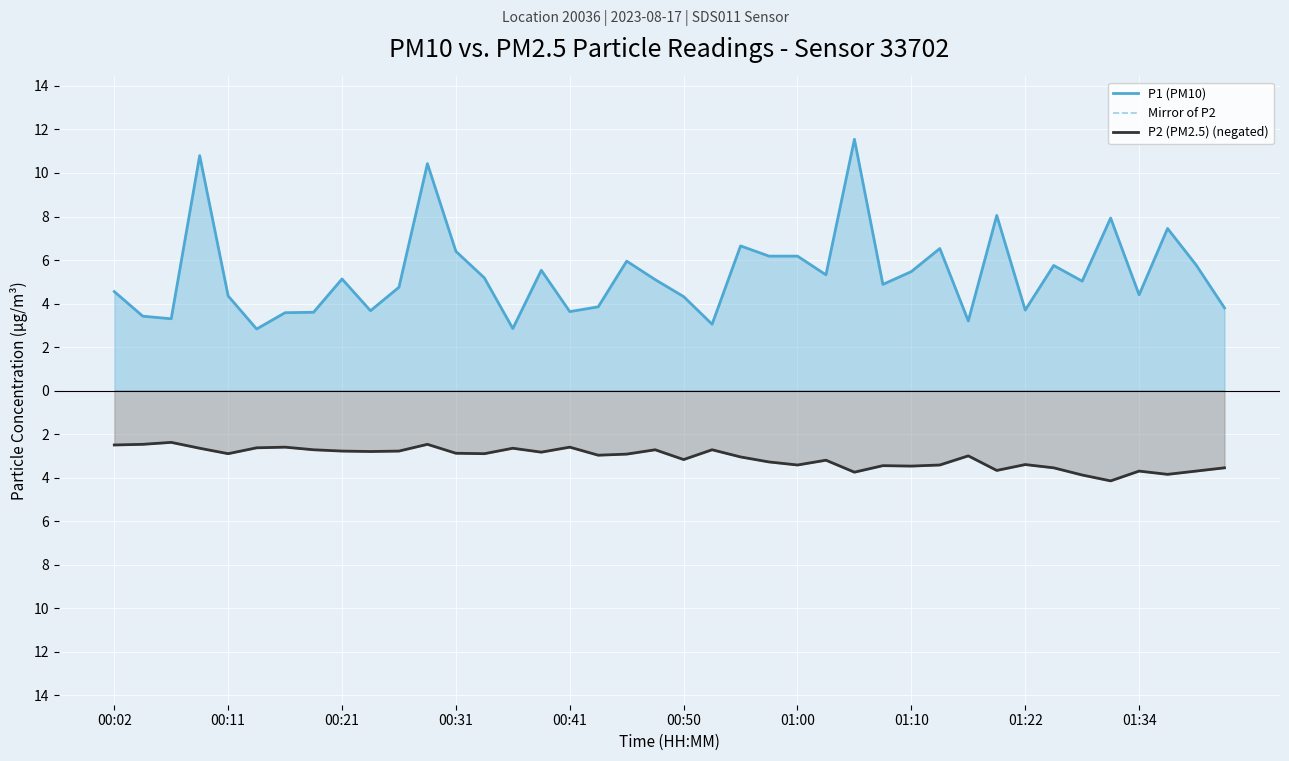

How many interior local peaks does the P1 (PM10) series have?

12